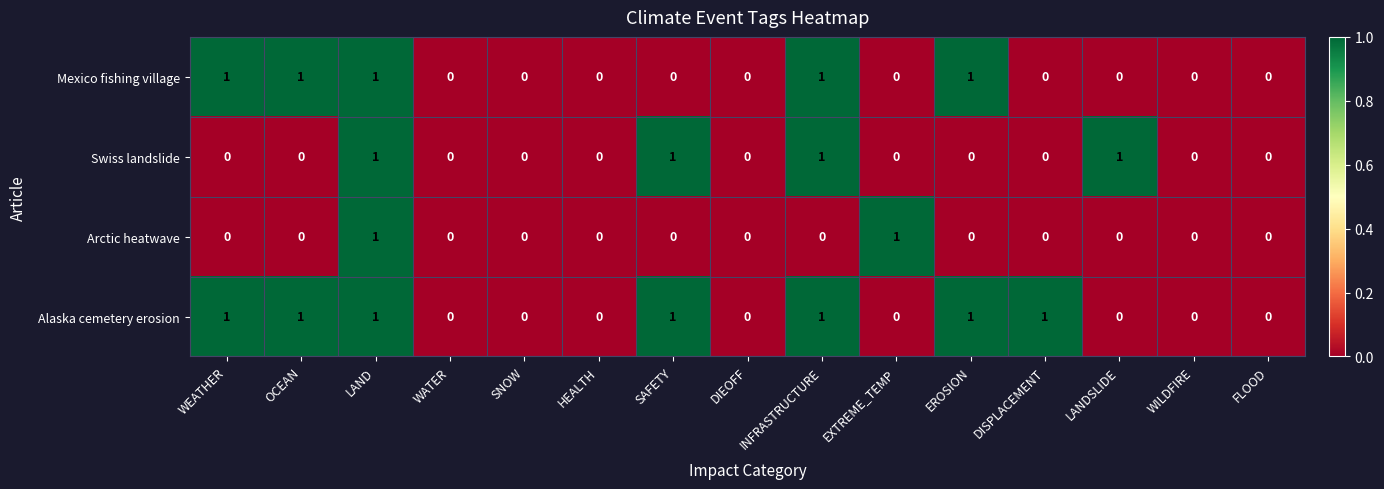

How many Alaska cemetery erosion values are between 0 and 1?

15